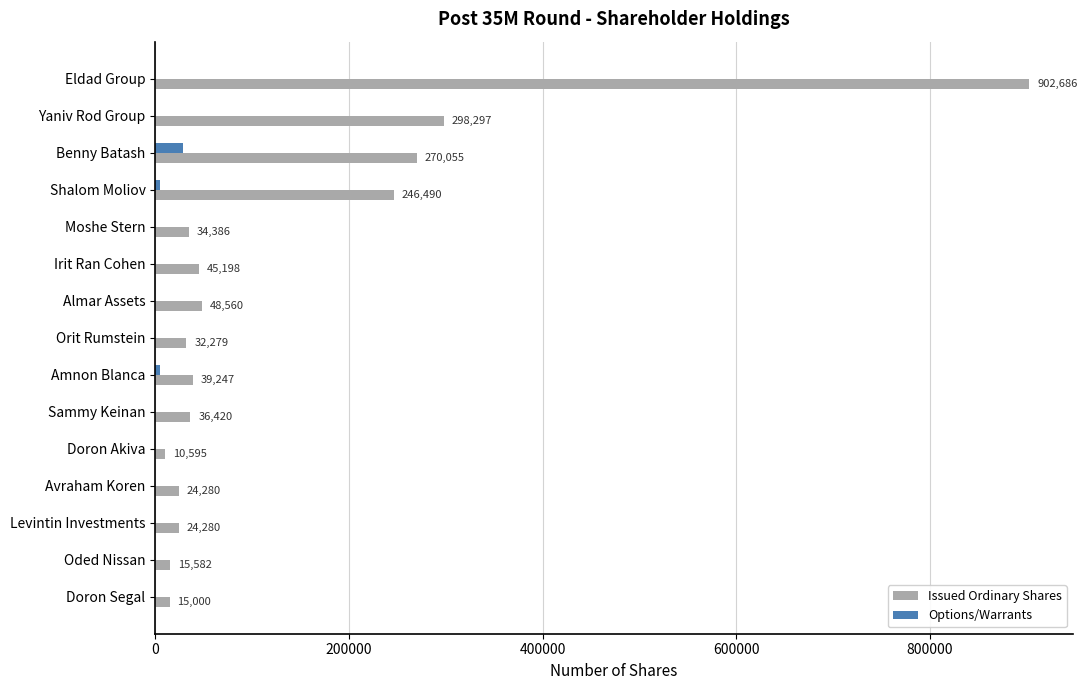

What is the highest value of the Issued Ordinary Shares series?

902686